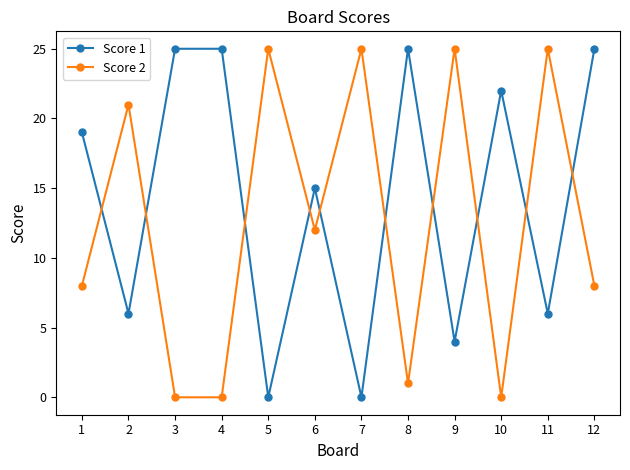

How many data points in Score 1 are less than 19?

6